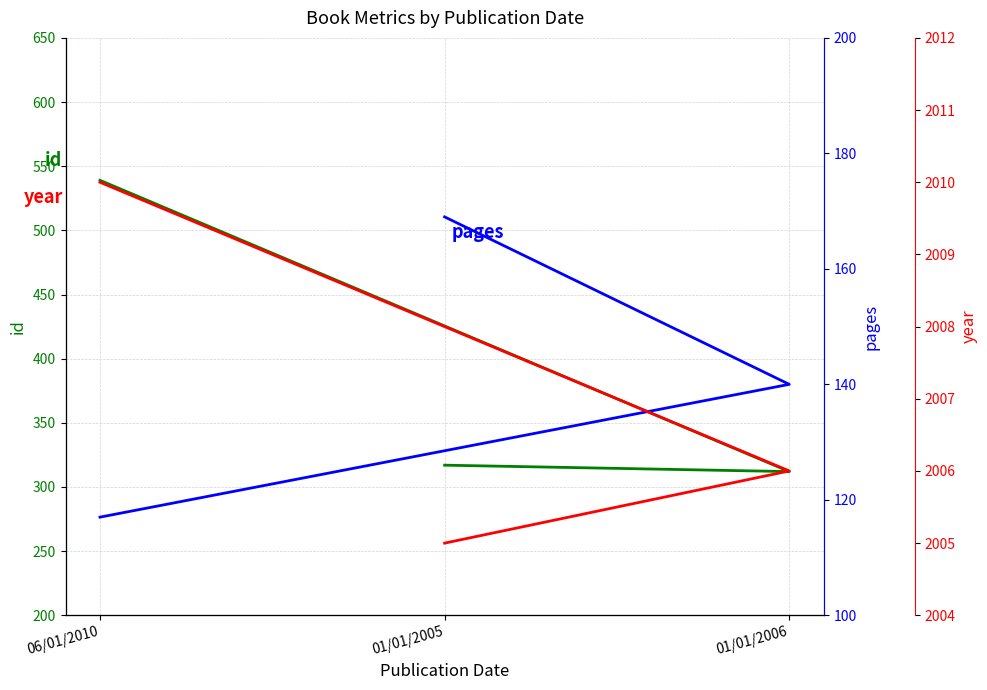

What is the label of the 3rd point from the left?

06/01/2010